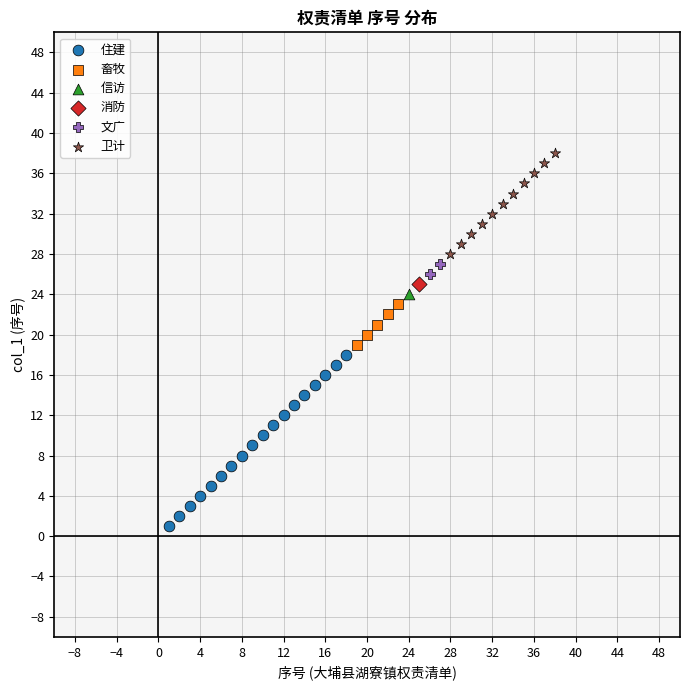

What are all the series names shown in the legend?

住建, 畜牧, 信访, 消防, 文广, 卫计